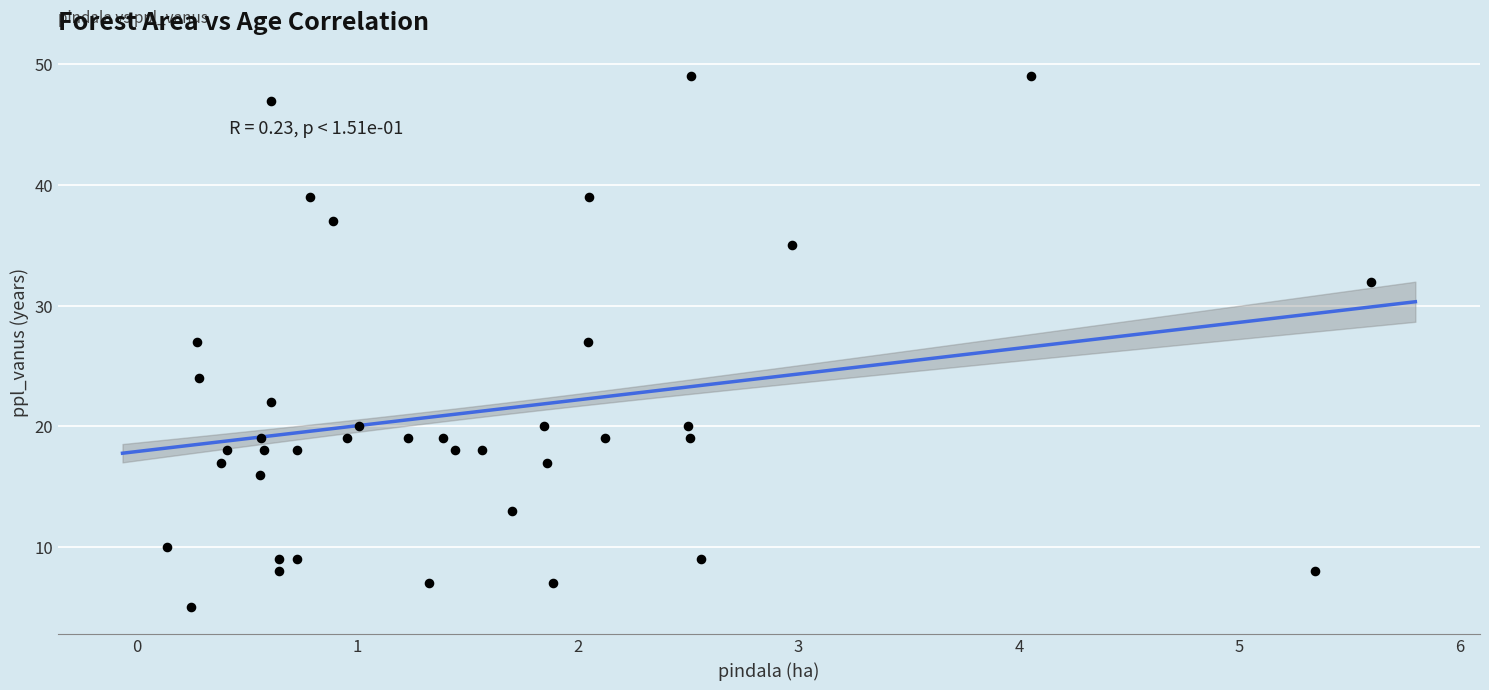

What is the range of Y values (max minus min)?

44